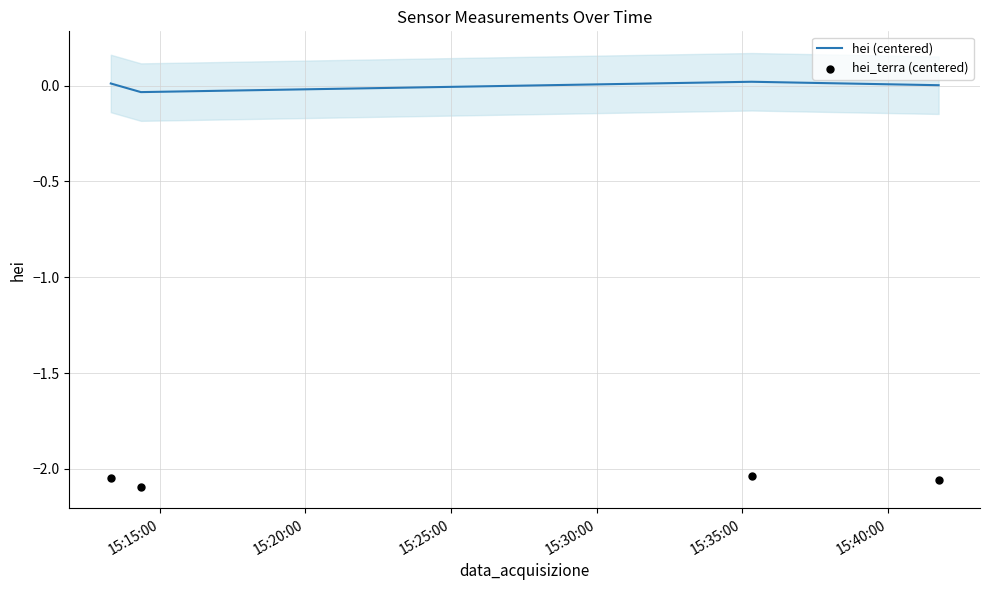

Which series reaches the minimum Y coordinate?

hei_terra (centered)